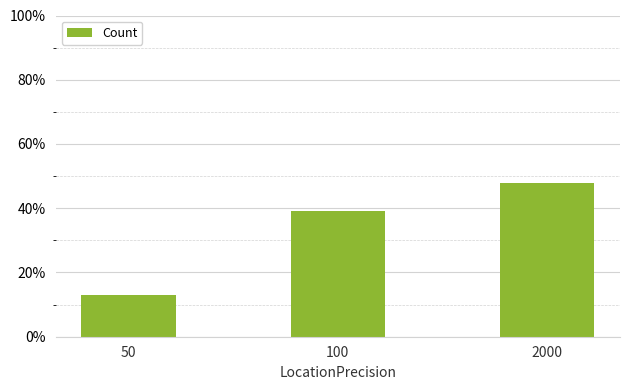

At which category does the chart reach its peak across all series?

2000